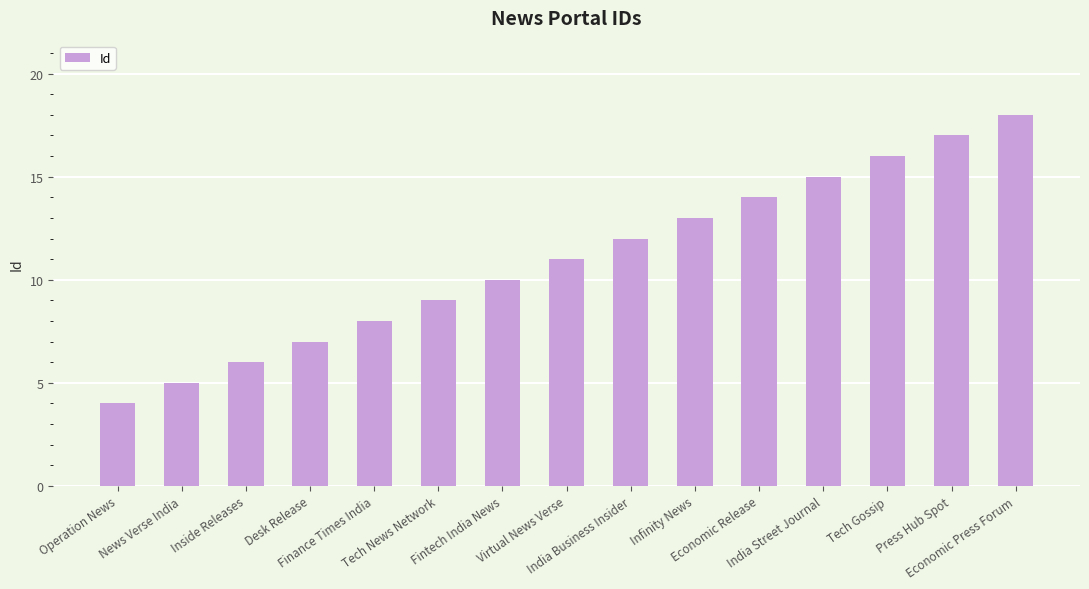

List the labels in order of value, largest first.

Economic Press Forum, Press Hub Spot, Tech Gossip, India Street Journal, Economic Release, Infinity News, India Business Insider, Virtual News Verse, Fintech India News, Tech News Network, Finance Times India, Desk Release, Inside Releases, News Verse India, Operation News